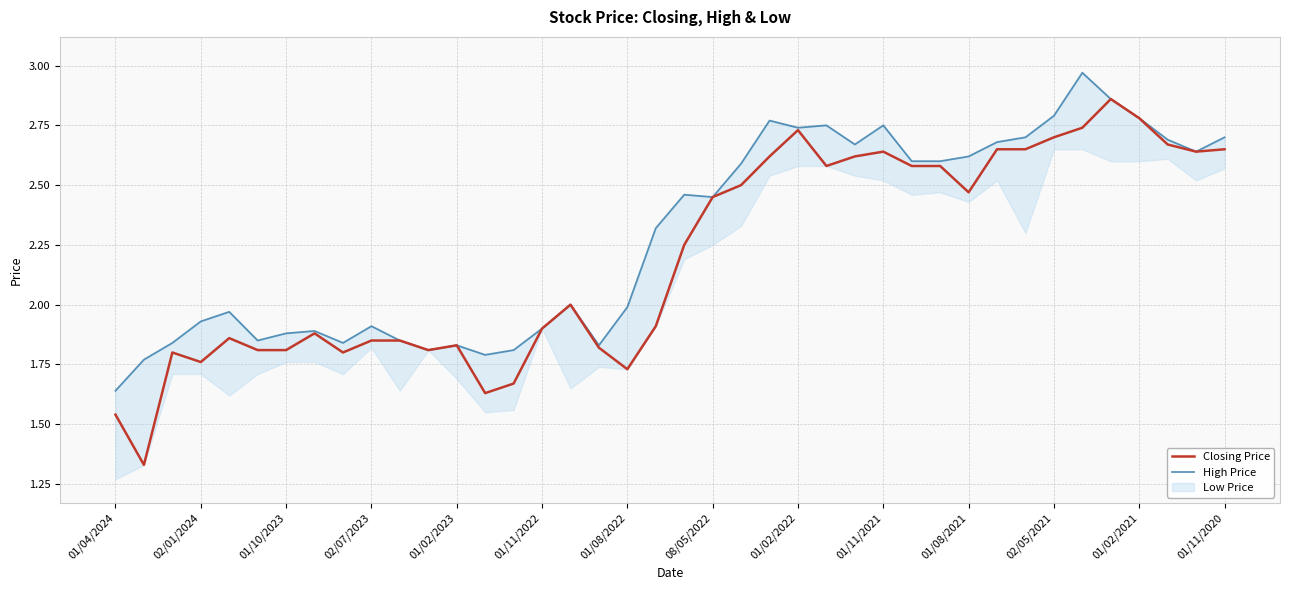

The value of Closing Price at 02/07/2023 is 0.7. True or false?

False